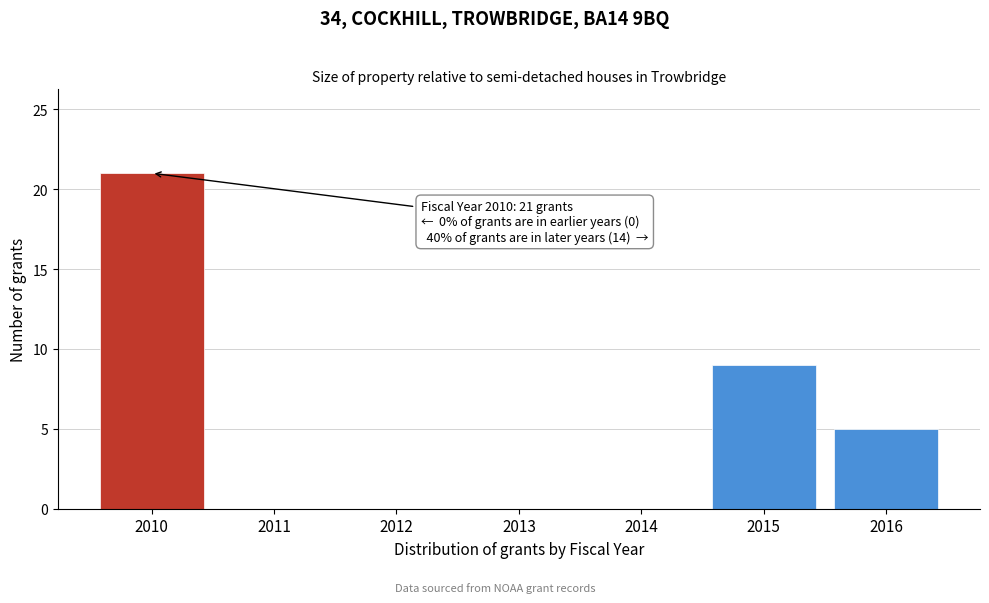

Reading left to right, extract all data points from this chart.

2010=21	2011=0	2012=0	2013=0	2014=0	2015=9	2016=5